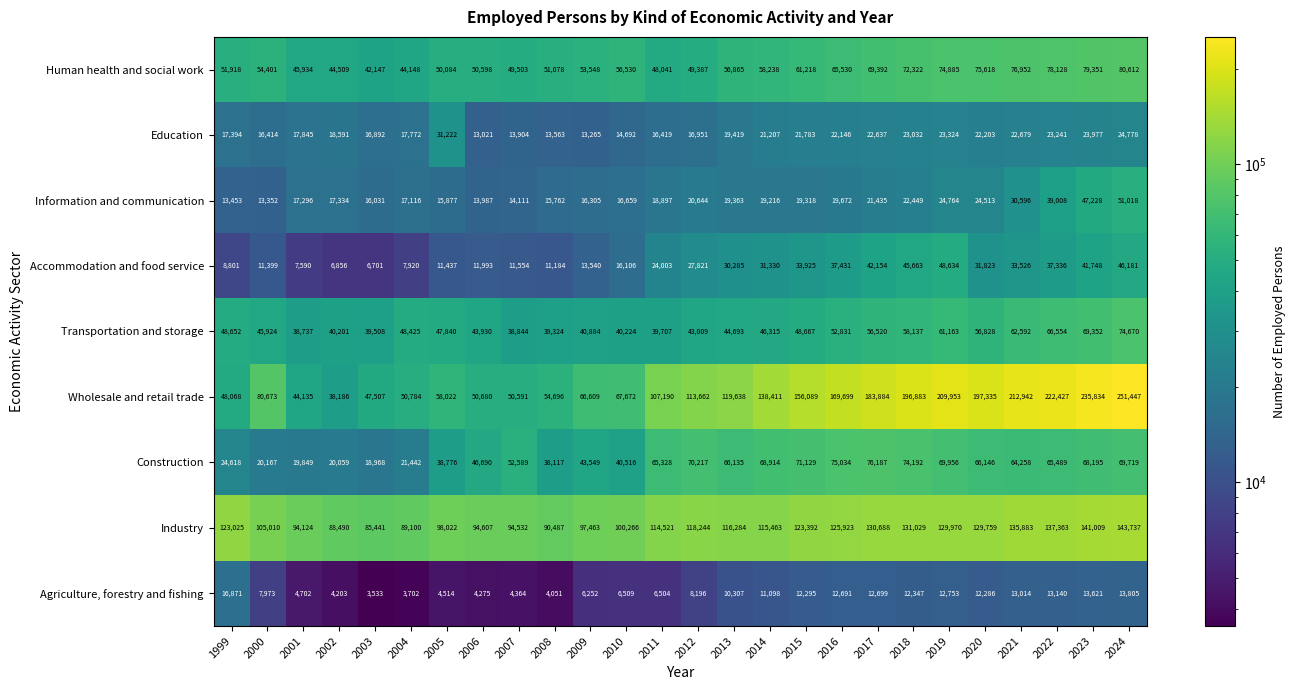

At how many categories does at least one series exceed 57596?

26